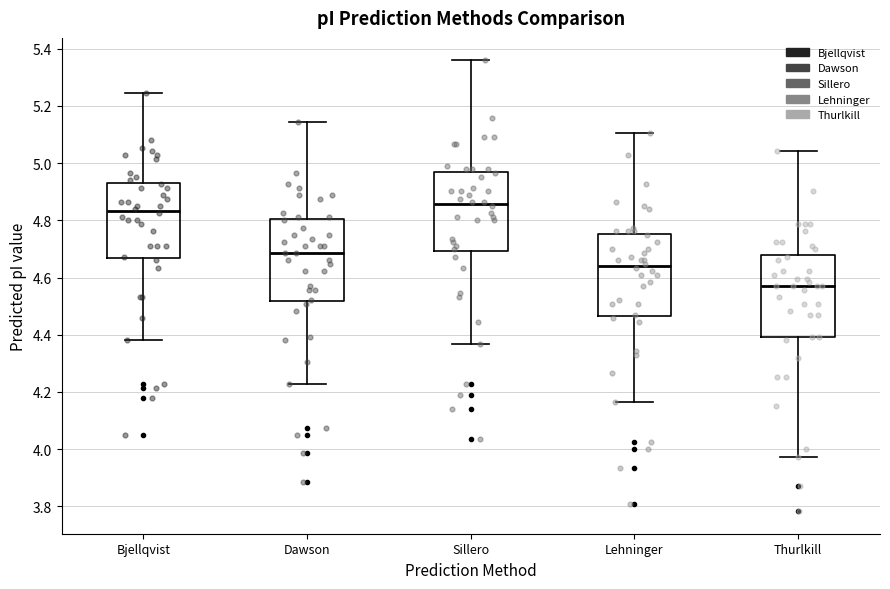

Reading left to right, read every box against the y-axis: the position of its median line, the range the box covers, and the ends of its whiskers. The values are not printed on the chart, so give them approximately, as read against the axis.

Bjellqvist: median 4.84, box 4.66 to 4.94, whiskers 4.38 to 5.24
Dawson: median 4.68, box 4.52 to 4.80, whiskers 4.22 to 5.14
Sillero: median 4.86, box 4.70 to 4.96, whiskers 4.36 to 5.36
Lehninger: median 4.64, box 4.46 to 4.76, whiskers 4.16 to 5.10
Thurlkill: median 4.58, box 4.40 to 4.68, whiskers 3.98 to 5.04